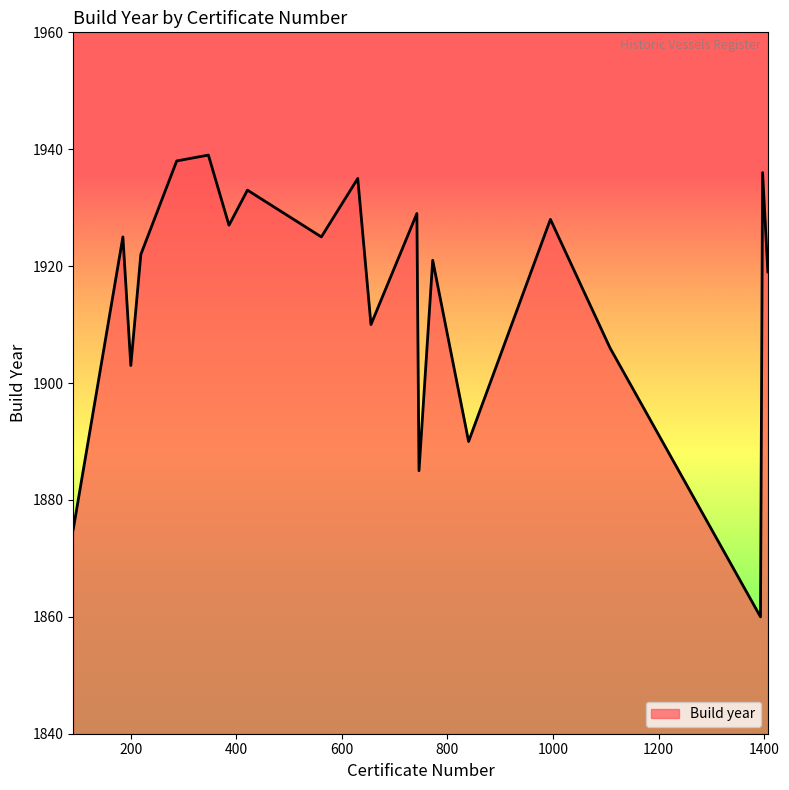

What is the maximum value shown in the chart?

1939